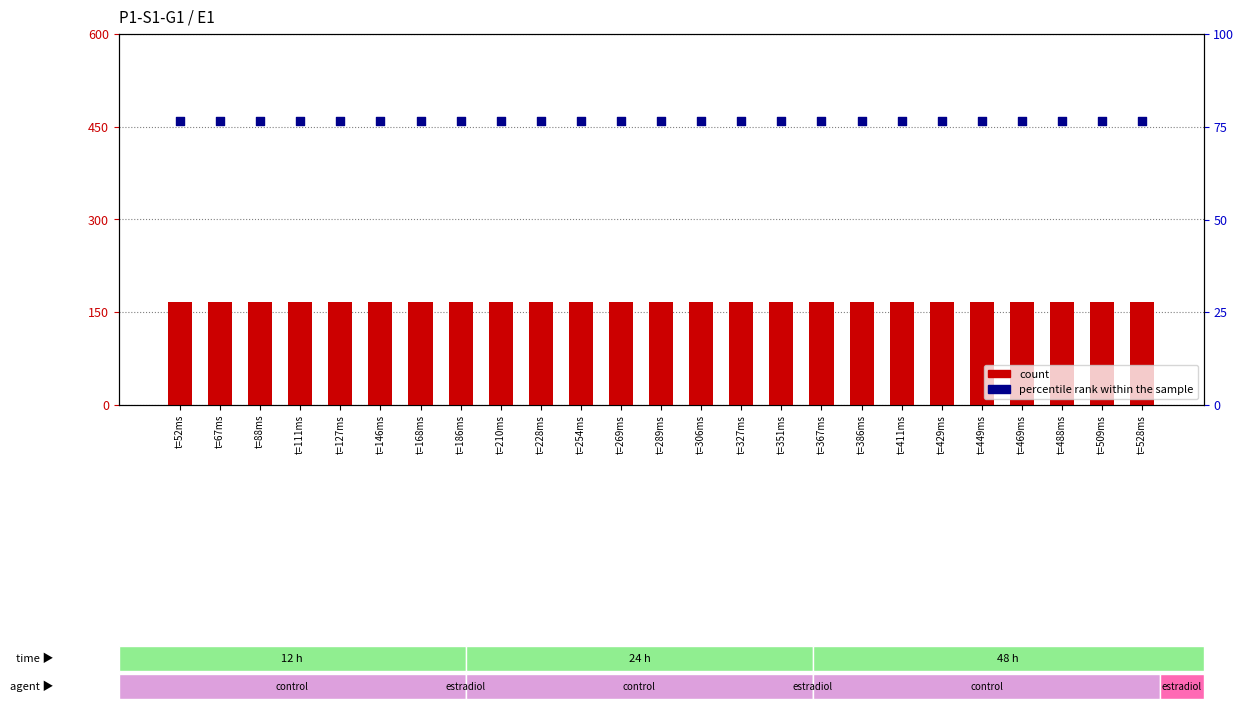

Which series reaches the minimum Y coordinate?

percentile rank within the sample